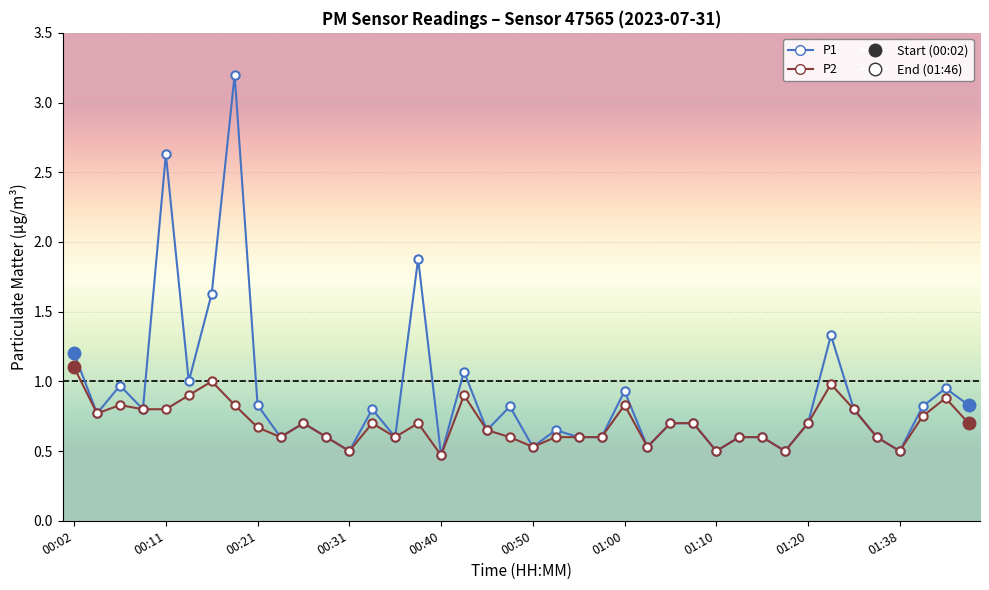

What is the difference between the maximum and minimum values in the P2 series?

0.6